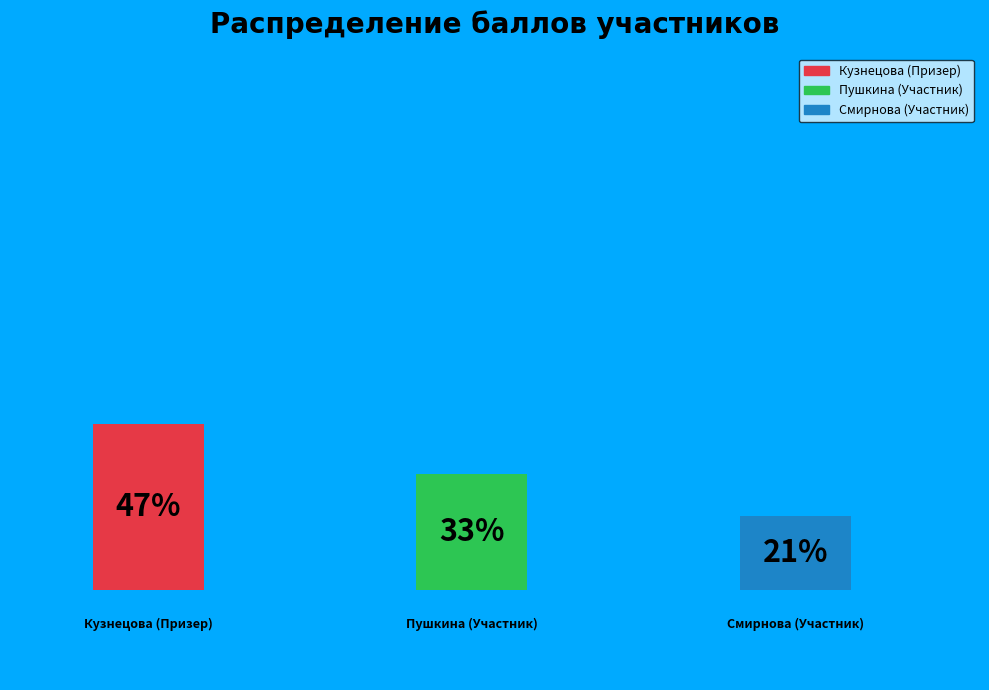

Combined, do Кузнецова (Призер) and Пушкина (Участник) account for over 50%?

Yes